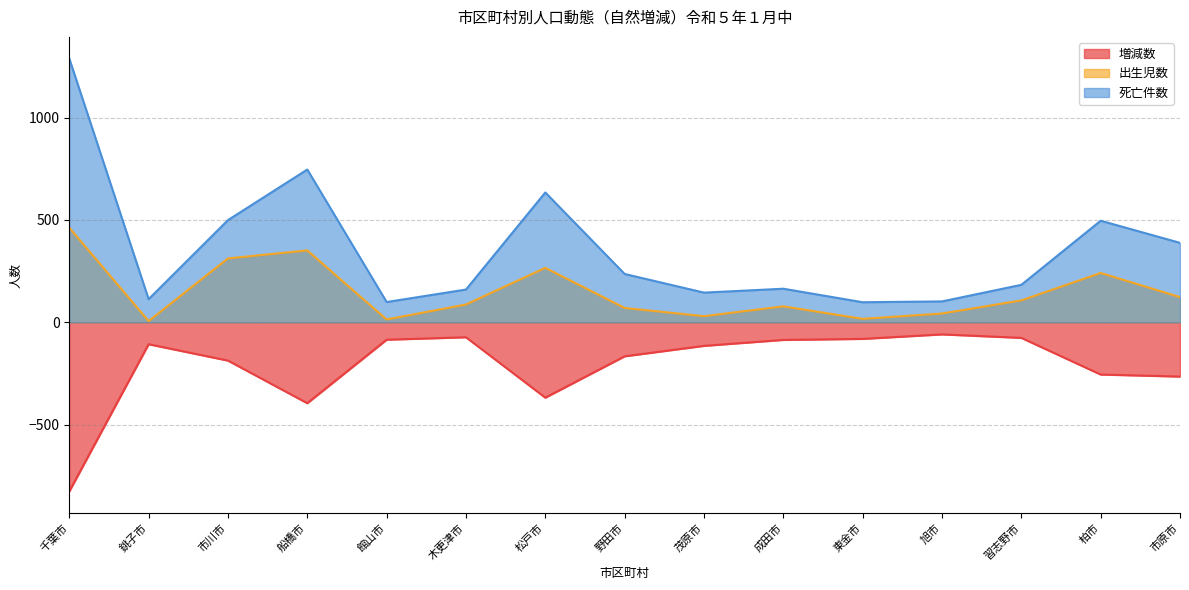

True or false: 死亡件数 and 出生児数 intersect in this chart.

False